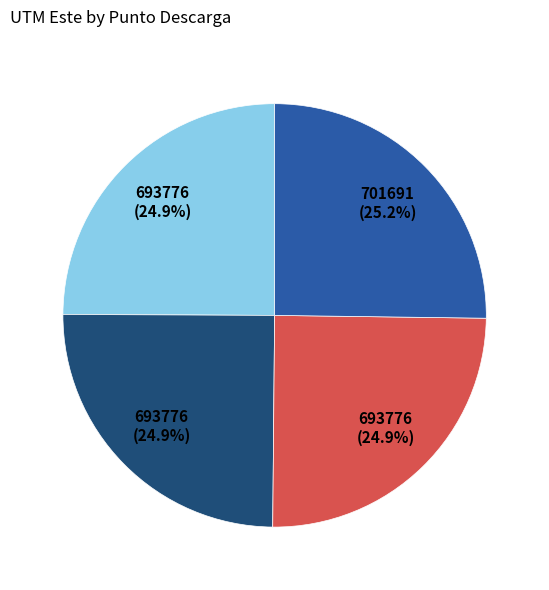

Is there any slice that represents more than half of the pie?

No